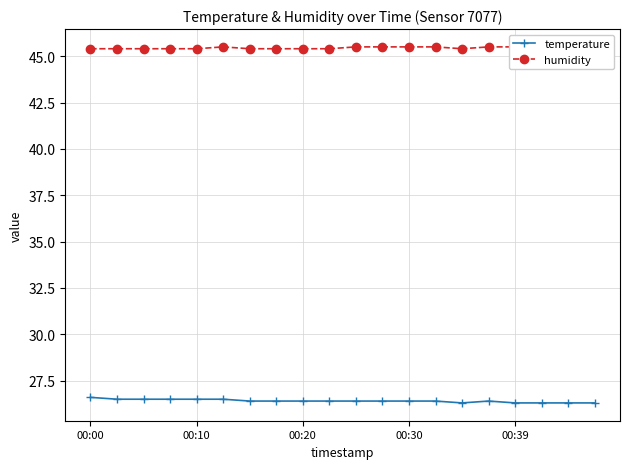

True or false: temperature and humidity intersect in this chart.

False